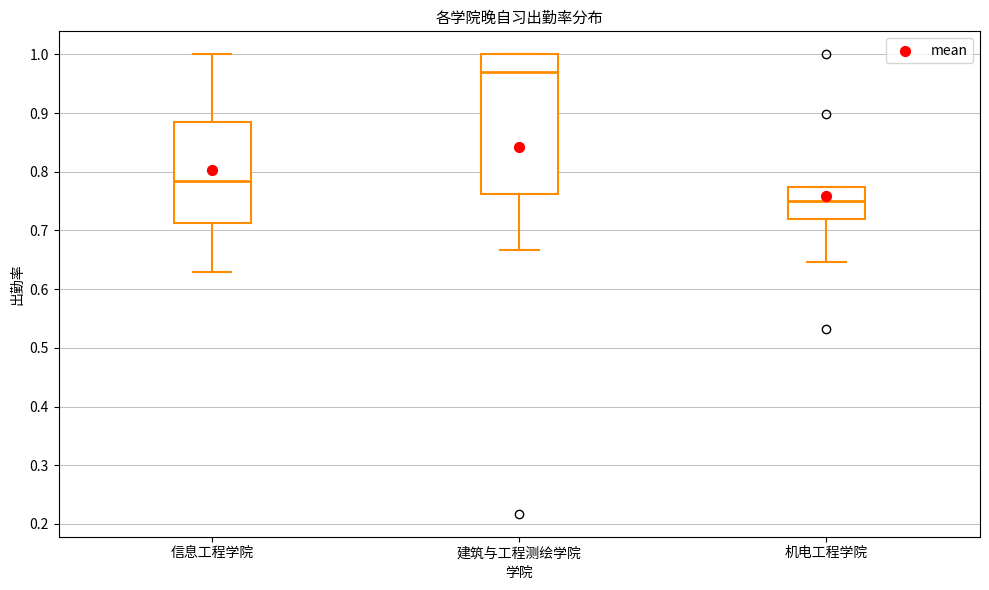

Reading left to right, read every box against the y-axis: the position of its median line, the range the box covers, and the ends of its whiskers. The values are not printed on the chart, so give them approximately, as read against the axis.

信息工程学院: median 0.78, box 0.71 to 0.88, whiskers 0.63 to 1.00
建筑与工程测绘学院: median 0.97, box 0.76 to 1.00, whiskers 0.67 to 1.00
机电工程学院: median 0.75, box 0.72 to 0.77, whiskers 0.65 to 0.77